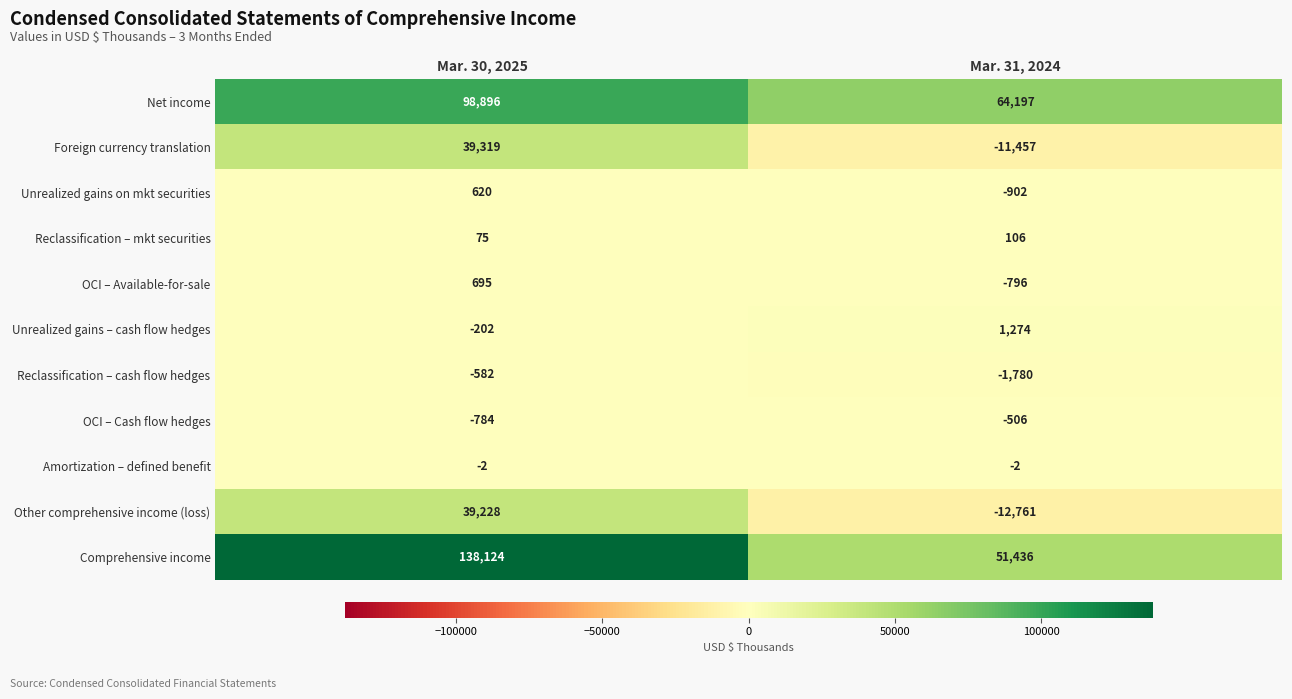

True or false: Net income has a value of 98896 at Mar. 30, 2025.

True